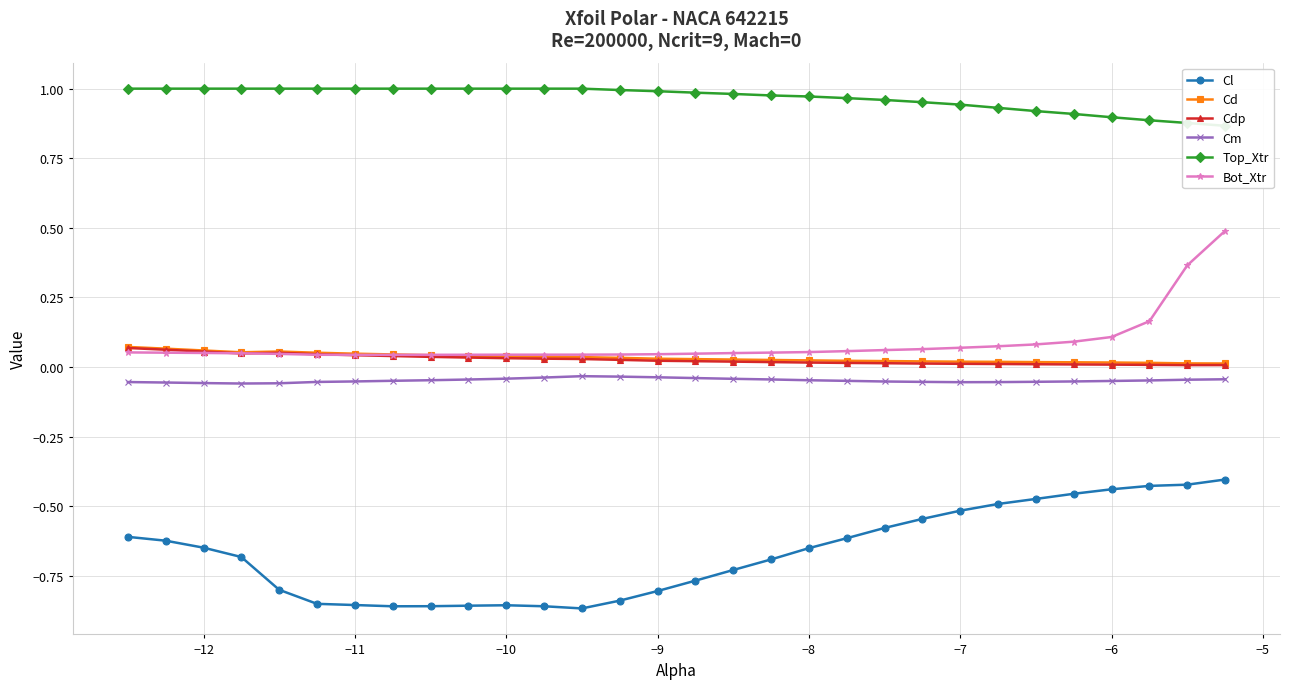

The value of Cl at −13 is -1.0. True or false?

False